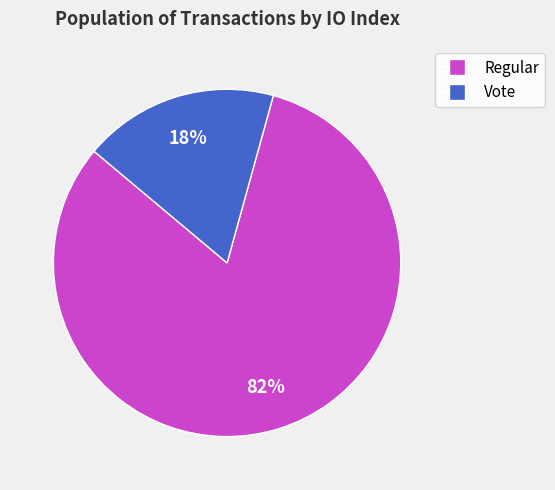

To the nearest percent, what is the difference between the largest and smallest slice percentages?

64%